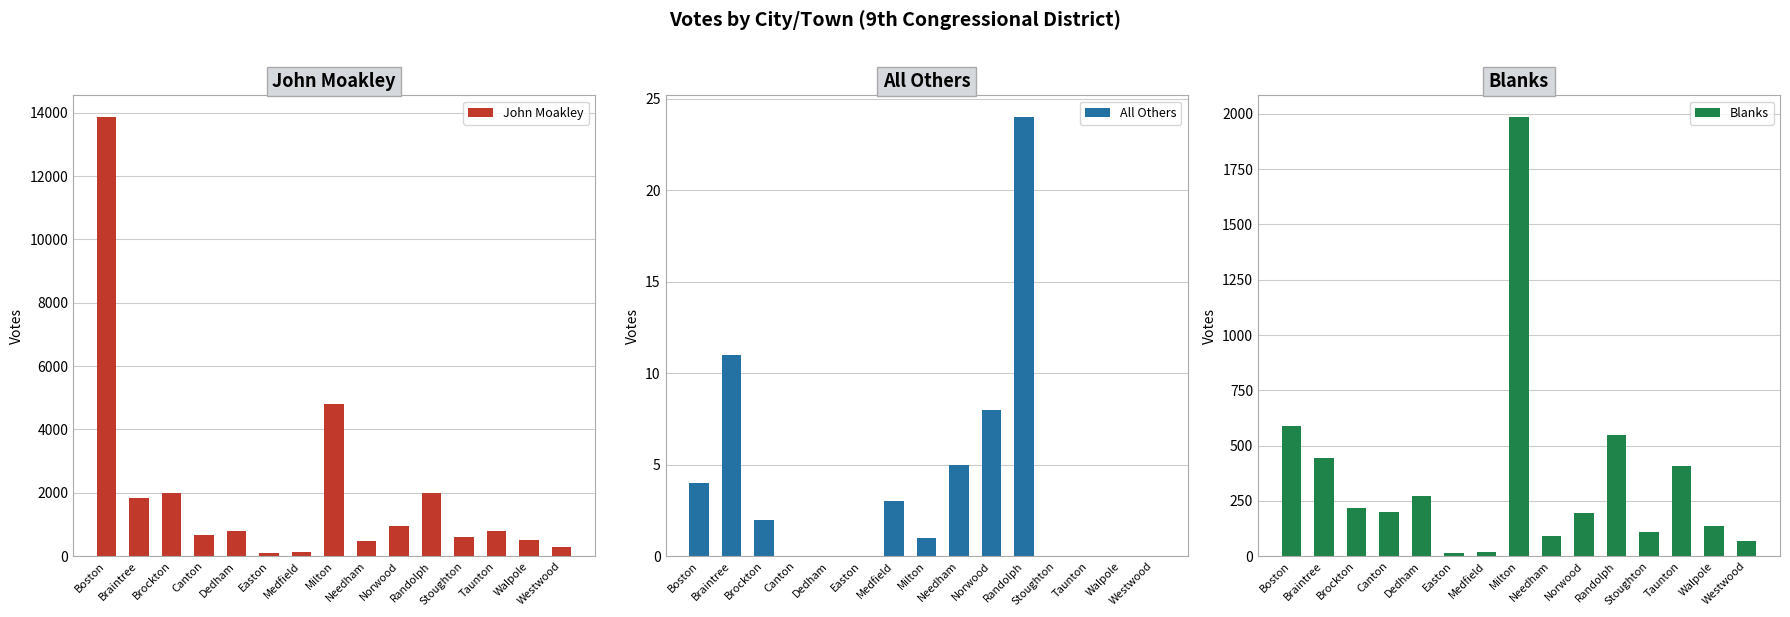

The Blanks series shows 590 at Boston. True or false?

True